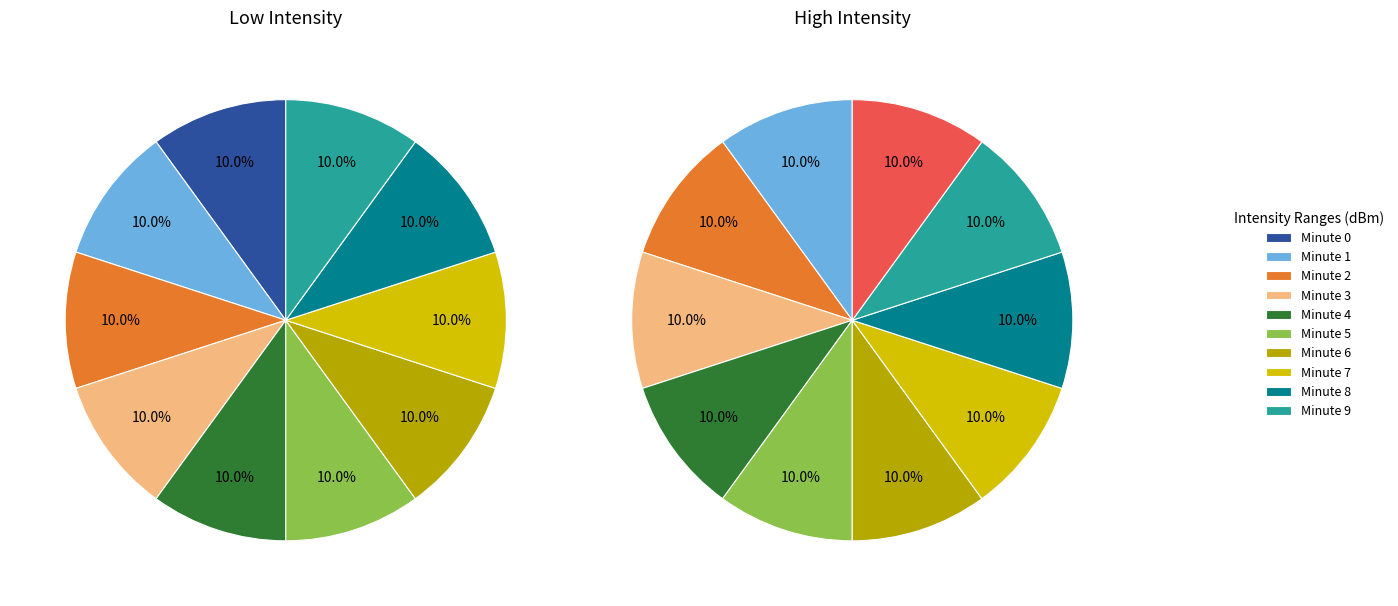

Count the number of slices in the pie.

10